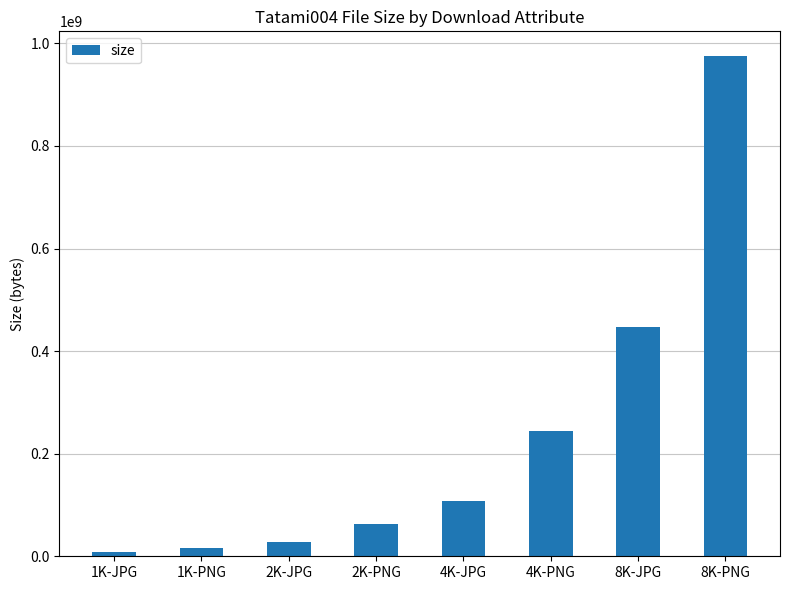

Reading left to right, transcribe all the data shown in this chart.

8073191	17049422	28174088	63474203	106891024	243735324	446328042	974719442